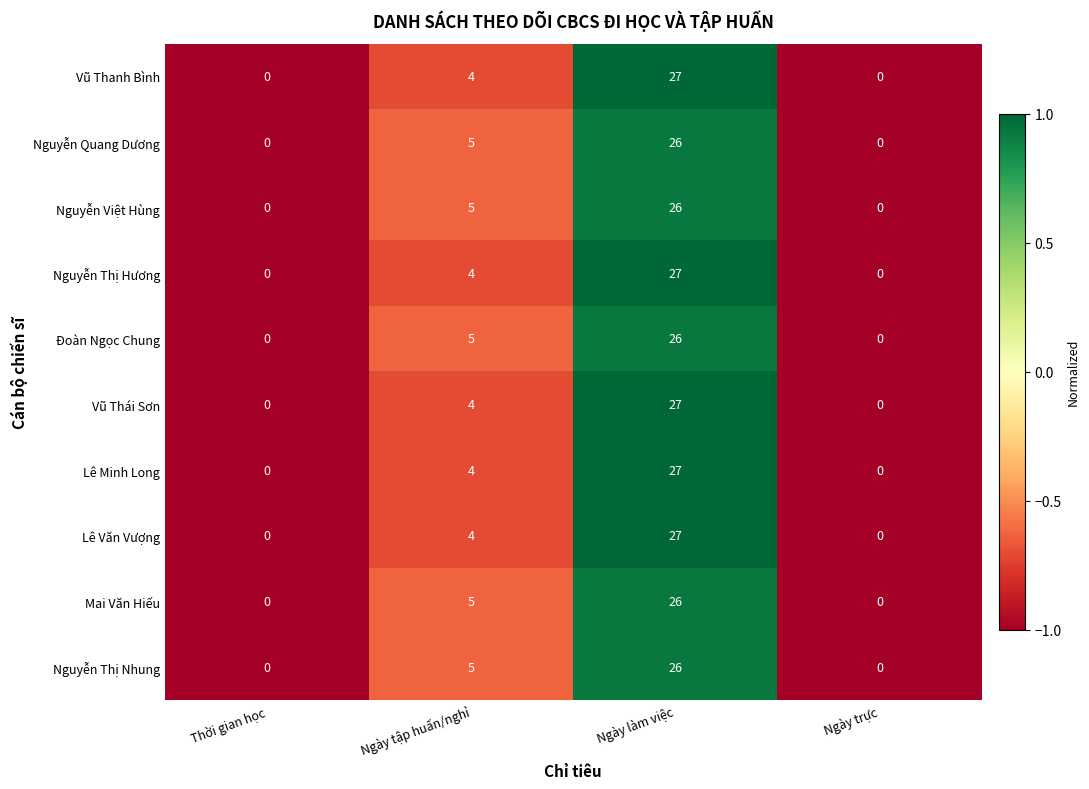

What is the spread (max minus min) of values at Ngày làm việc?

1